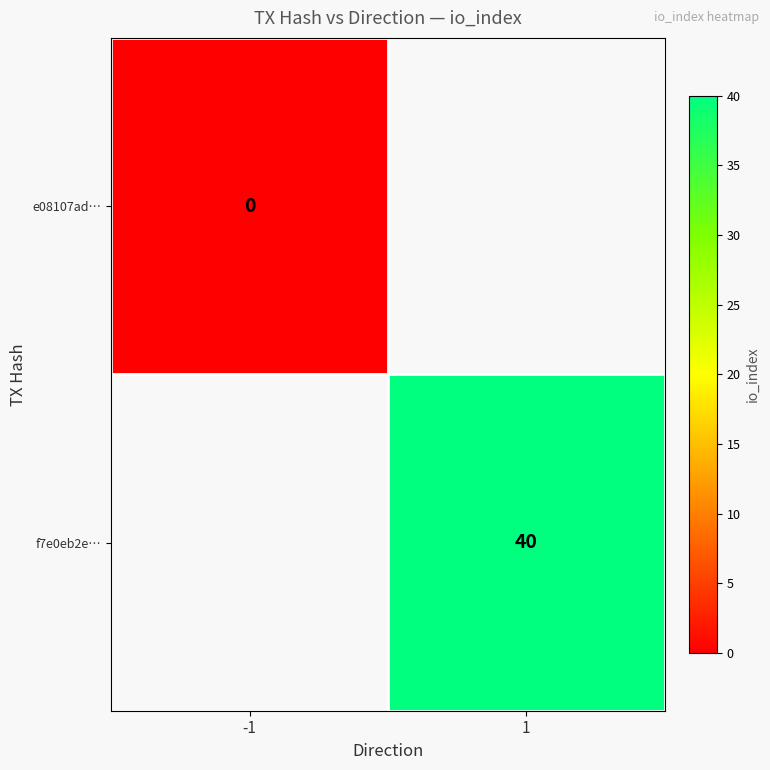

The value of f7e0eb2e… at 1 is 13. True or false?

False